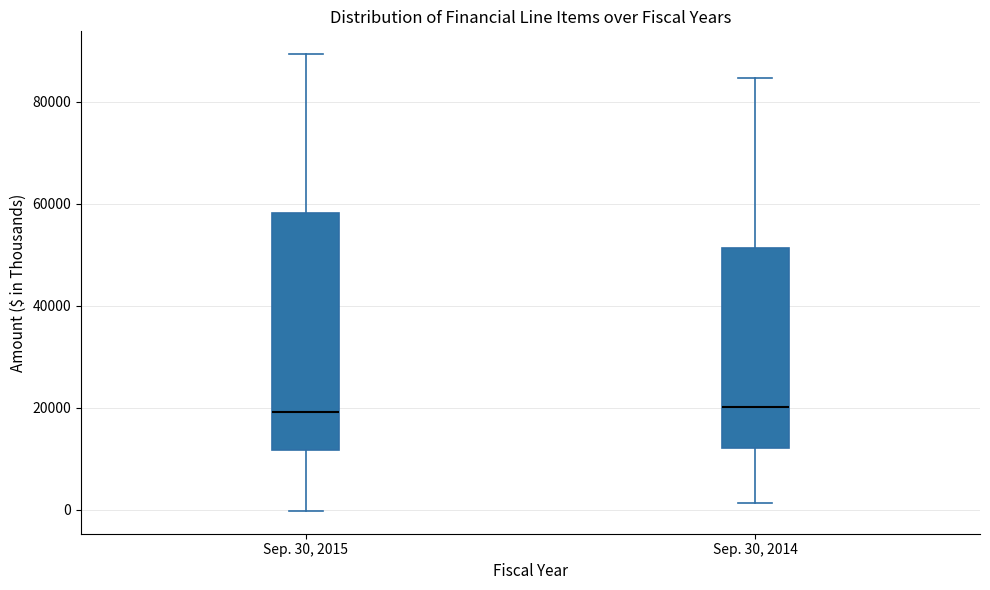

Which box is the tallest, from its lower edge to its upper edge?

Sep. 30, 2015